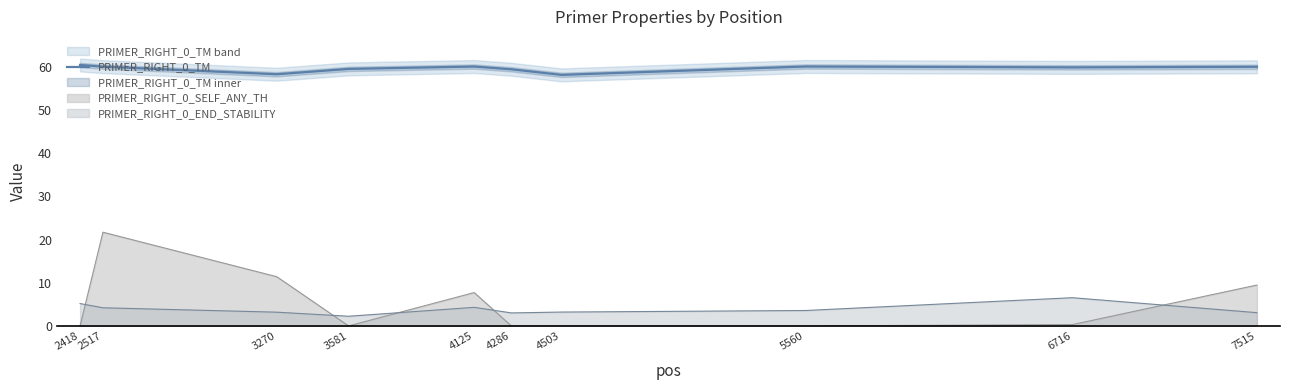

Between 4125 and 2517, which is larger?

4125